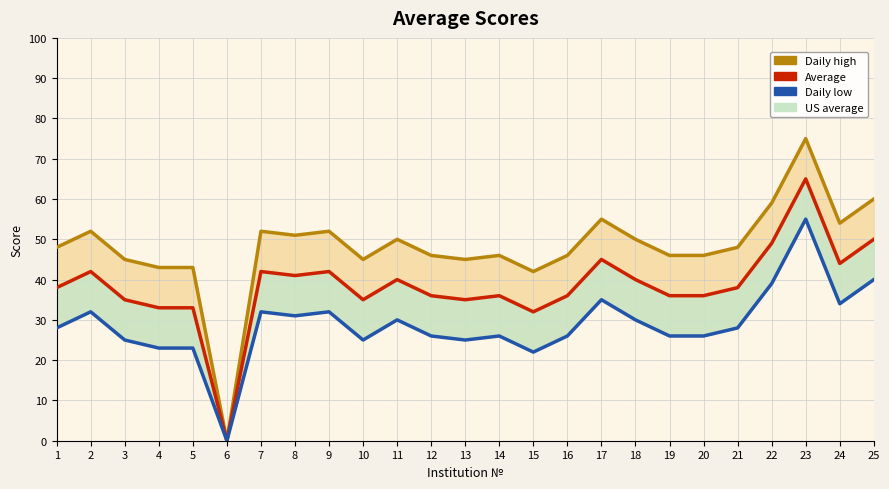

Is the value of Daily low at 4 greater than the value of Daily high at 4?

No